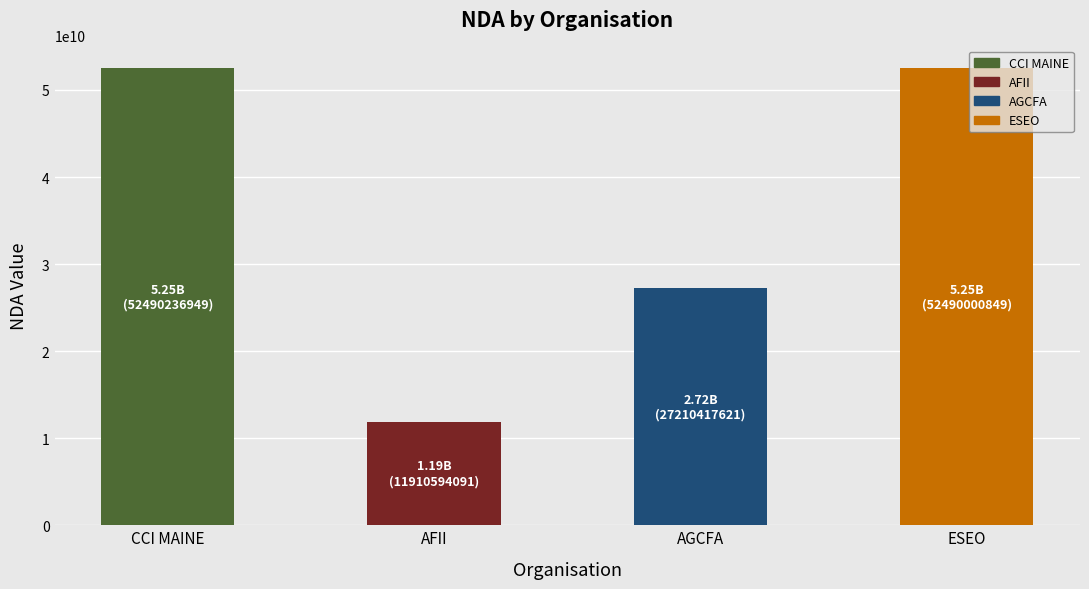

How many bars are there in total?

4